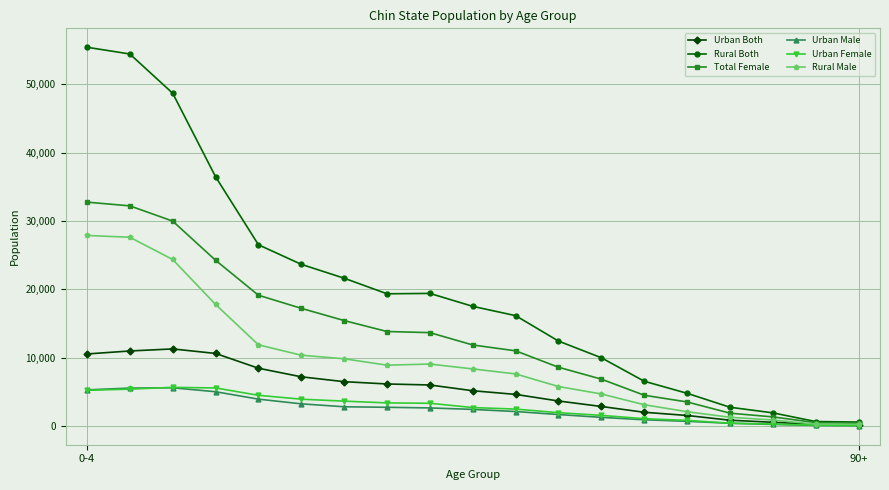

At how many categories does at least one series exceed 33969?

4